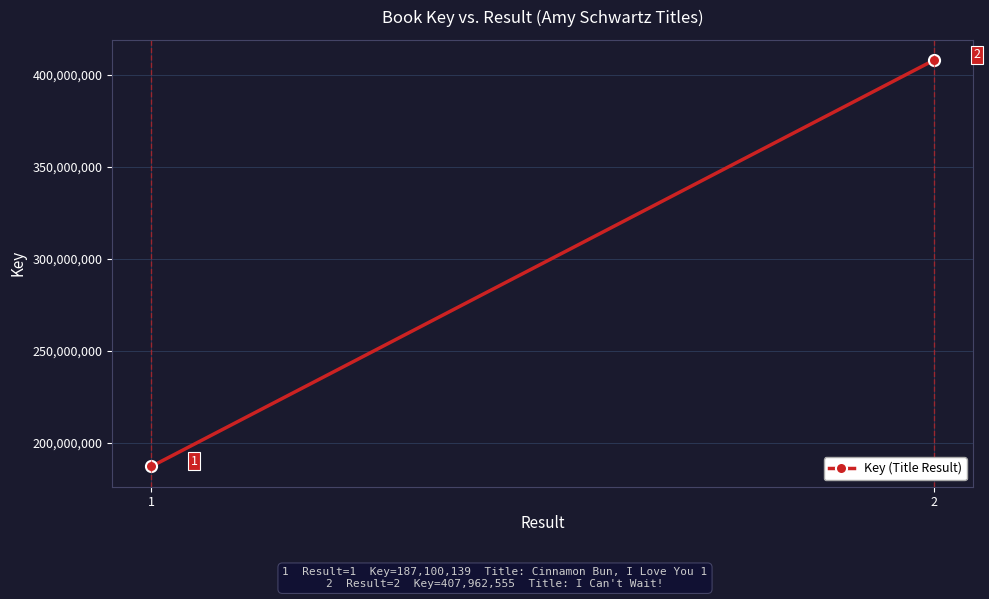

How many series are shown in this chart?

1